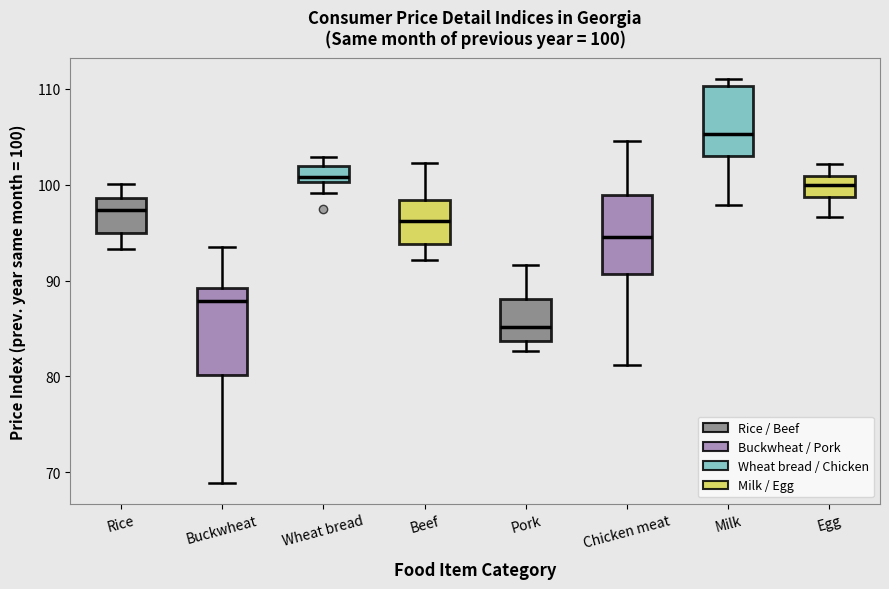

Which box's median line is the highest?

Milk